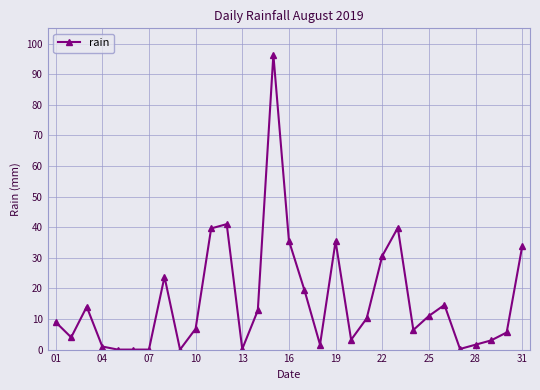

What is the maximum value shown in the chart?

96.4